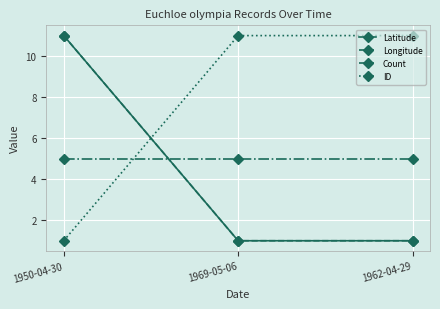

Read the Latitude value at 1962-04-29.

1.0